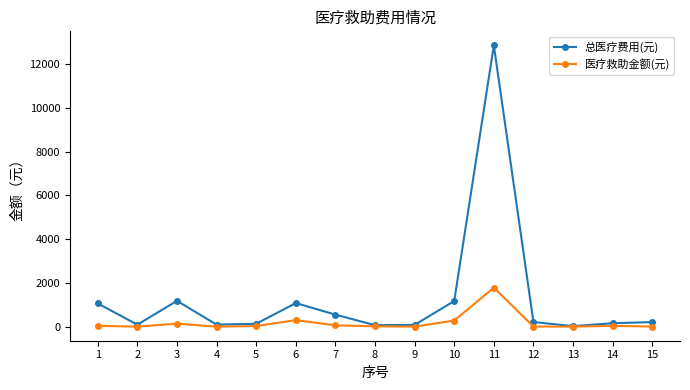

Which series has the largest range (max minus min)?

总医疗费用(元)